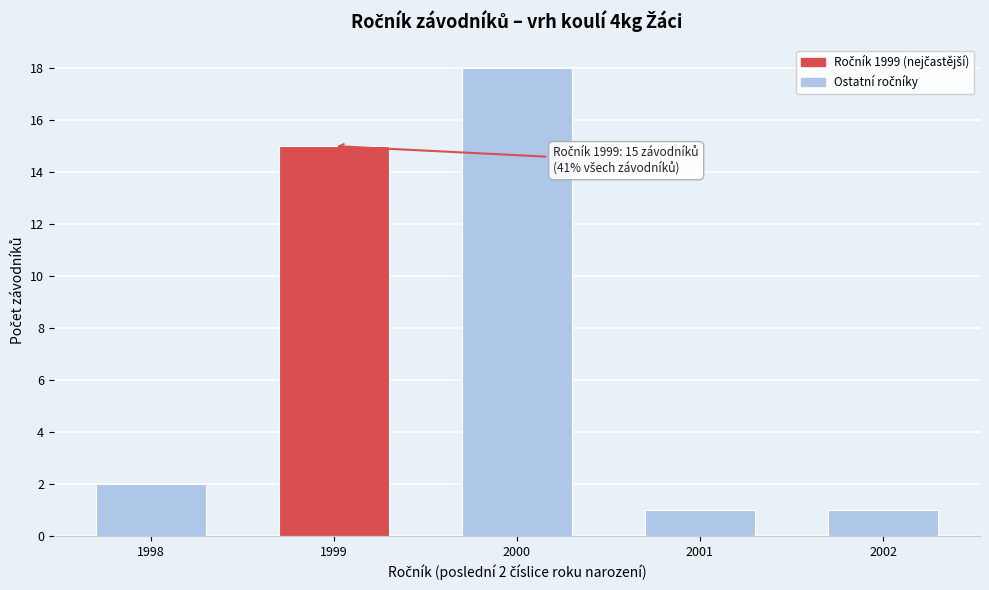

Reading left to right, what are all the values shown in this chart?

1998=2	1999=15	2000=18	2001=1	2002=1